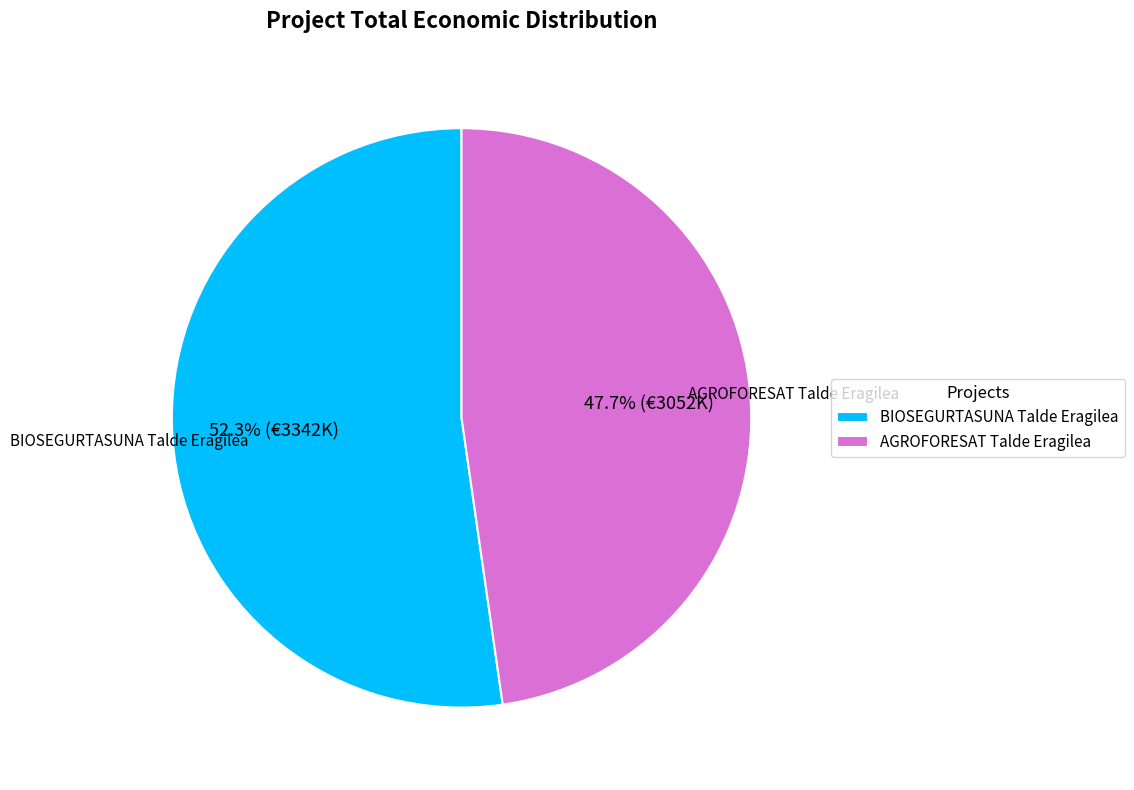

Rank the categories by value from highest to lowest.

BIOSEGURTASUNA Talde Eragilea, AGROFORESAT Talde Eragilea